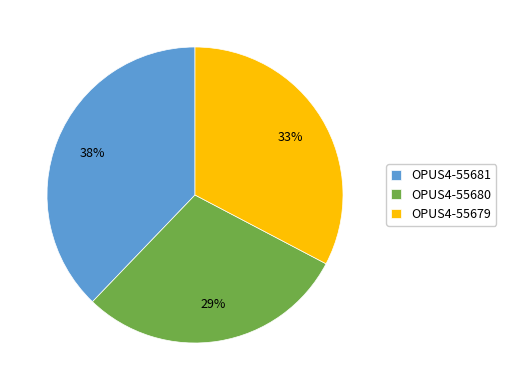

Is there any slice that represents more than half of the pie?

No